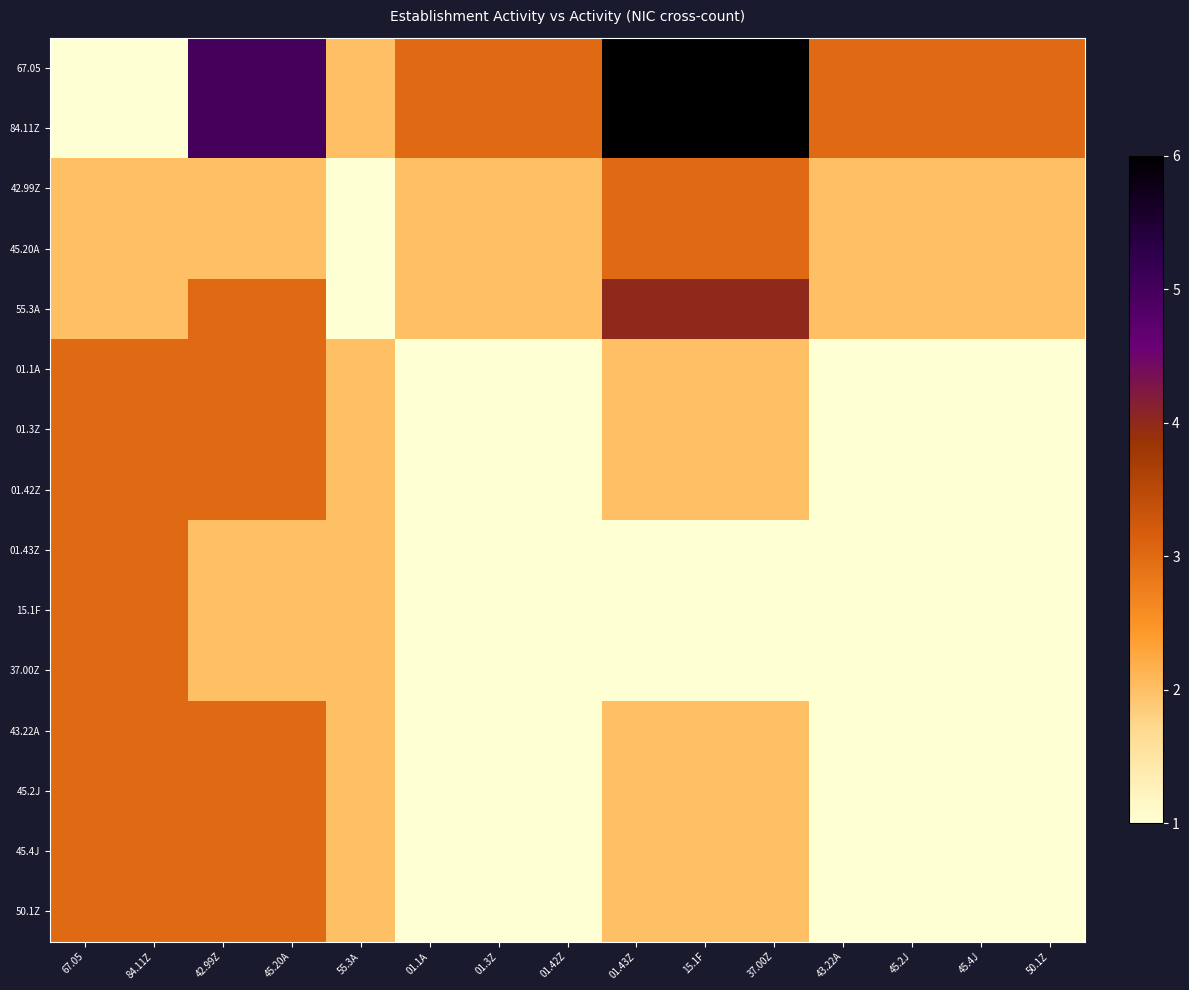

Which label corresponds to the largest value in the chart?

01.43Z